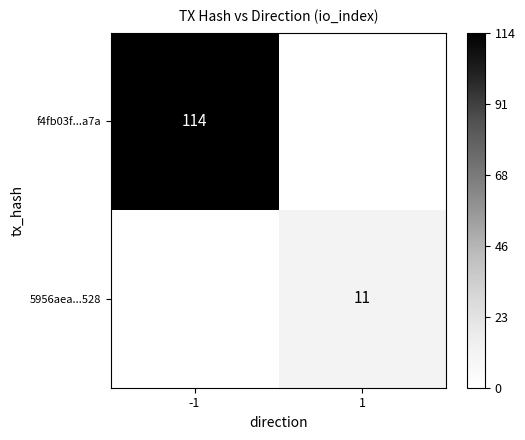

Between 1 and -1, which is larger?

-1